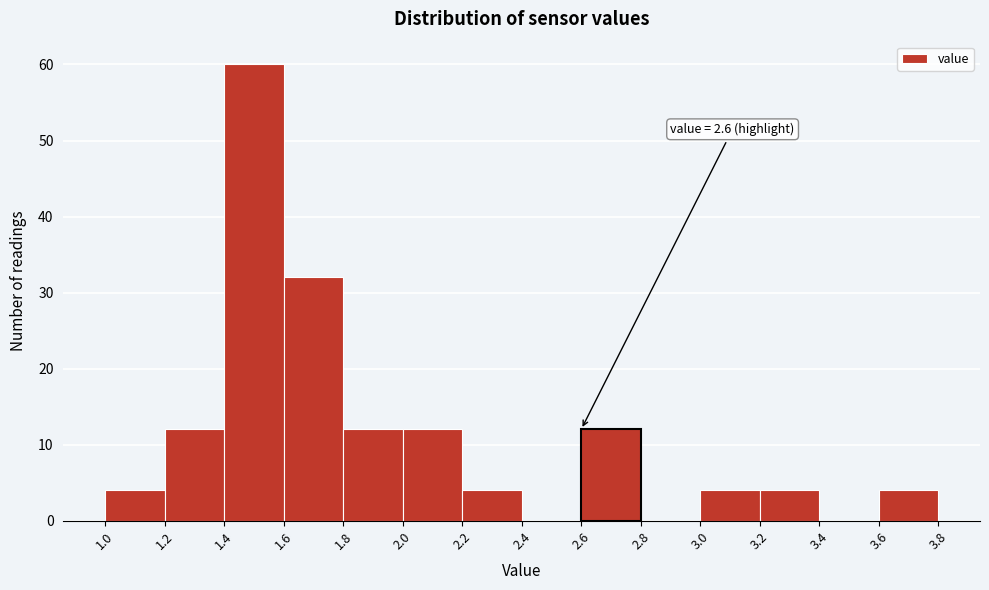

Over which range of the x-axis is the bar tallest?

1.4 to 1.6